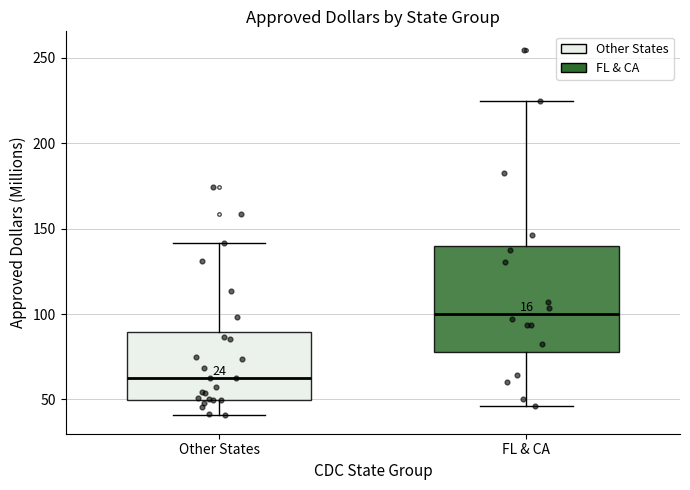

Which box has the lowest median line?

Other States